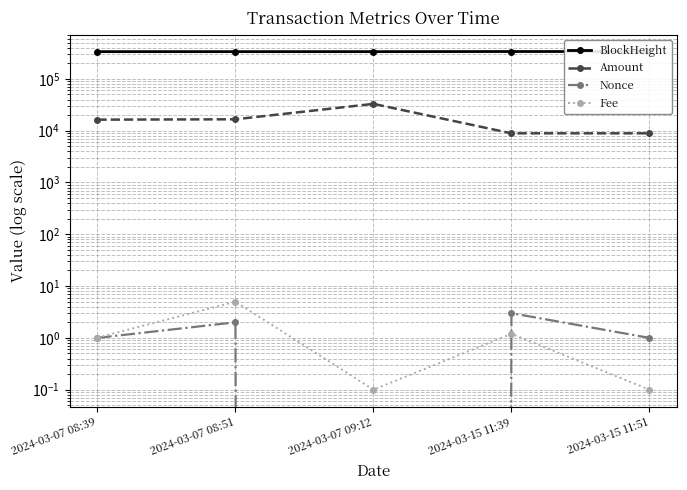

Count the Nonce values in the range 1 to 2.

3